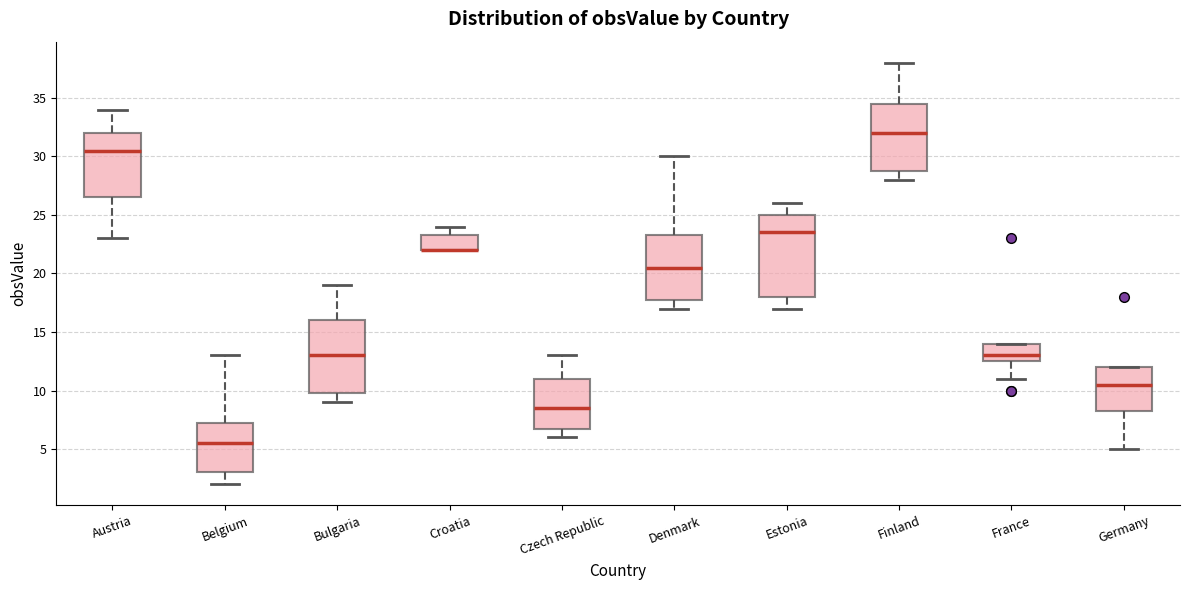

Comparing the boxes themselves (not the whiskers), which one is the tallest?

Estonia